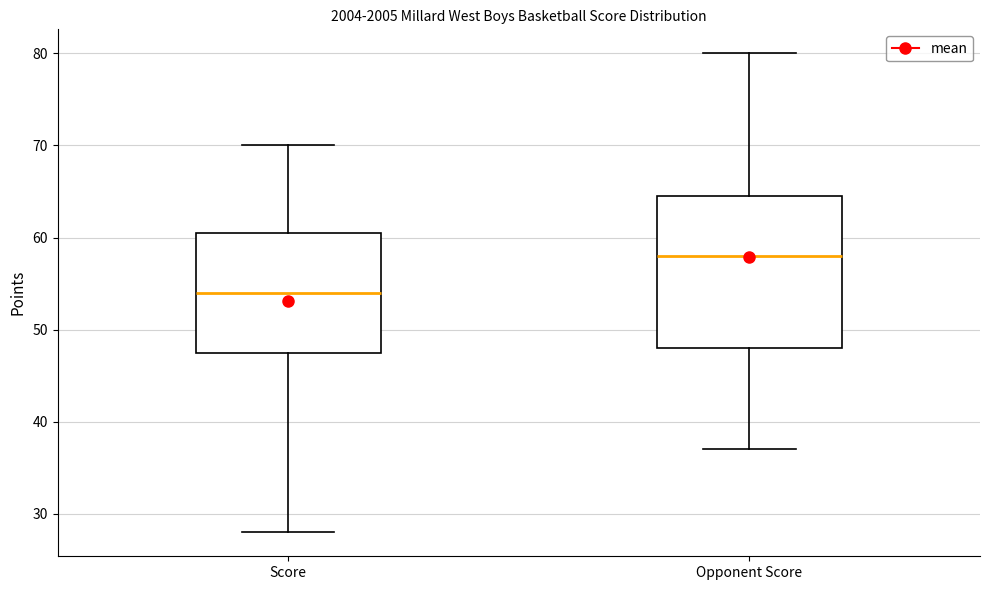

Which box's median line is the lowest?

Score